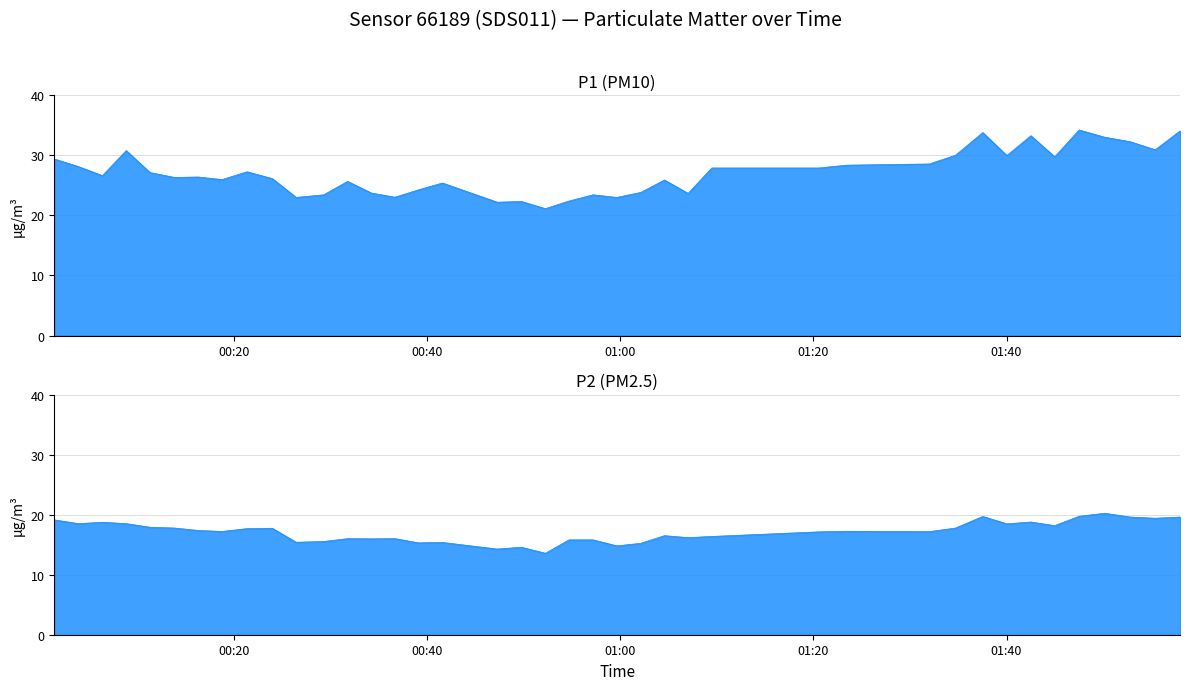

Where is the first local maximum for P2?

00:06